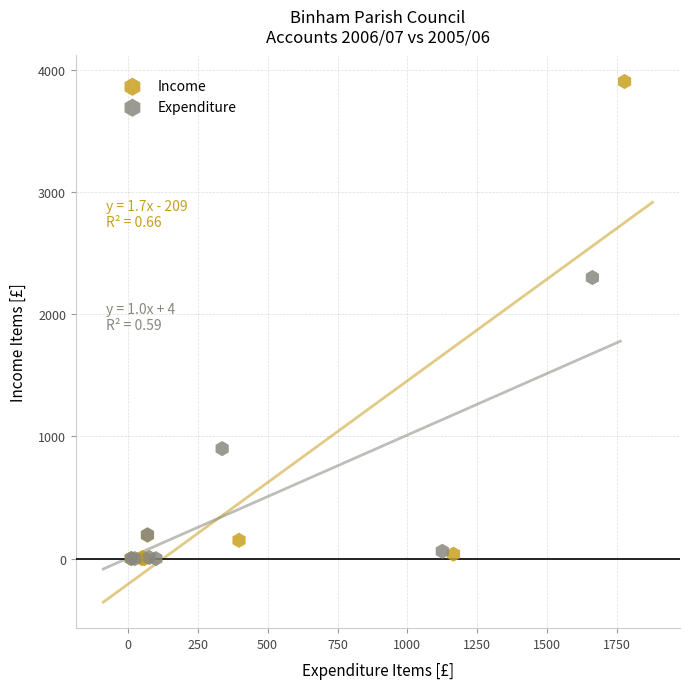

What are all the series names shown in the legend?

Income, Expenditure